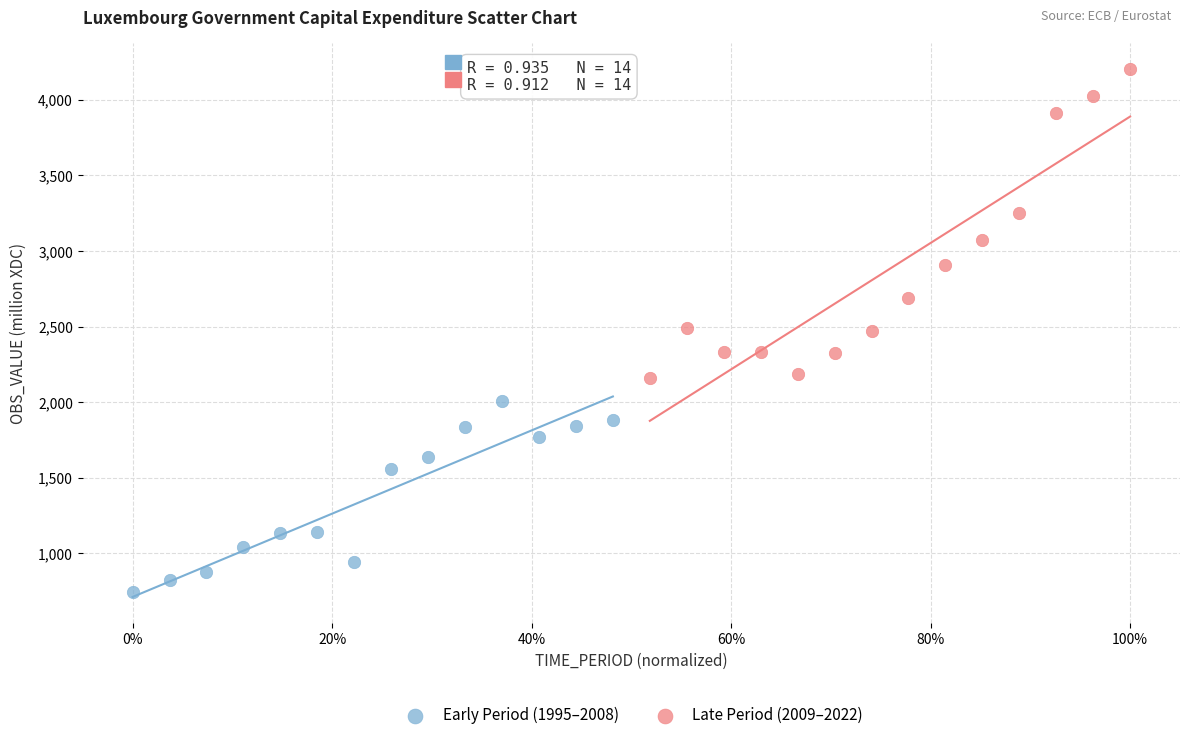

Which series has the largest Y range (max minus min)?

Late Period (2009–2022)